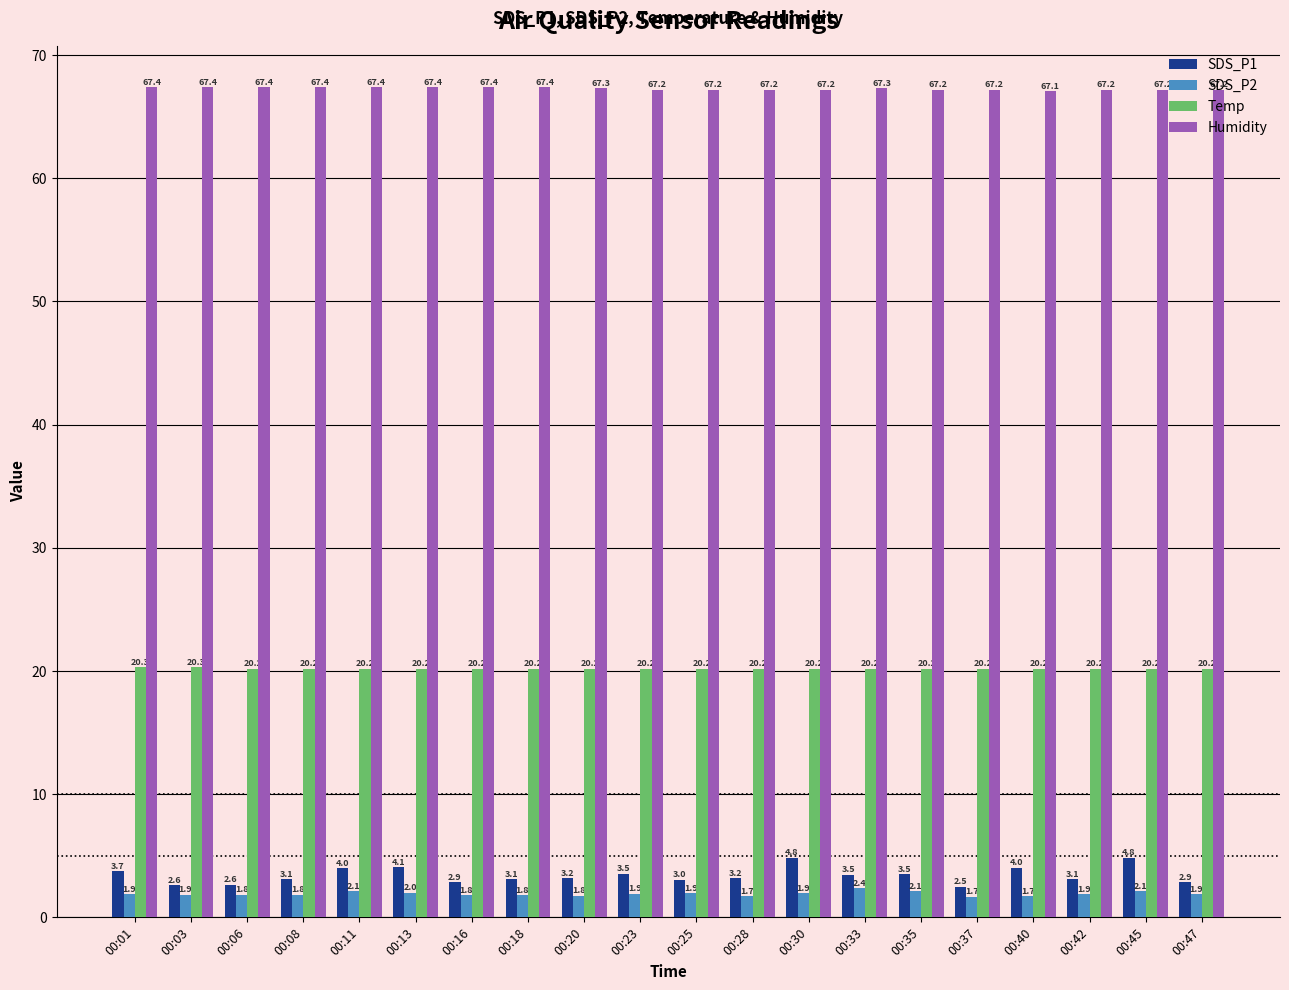

Rank the series at 00:35 from highest to lowest value.

Humidity, Temp, SDS_P1, SDS_P2